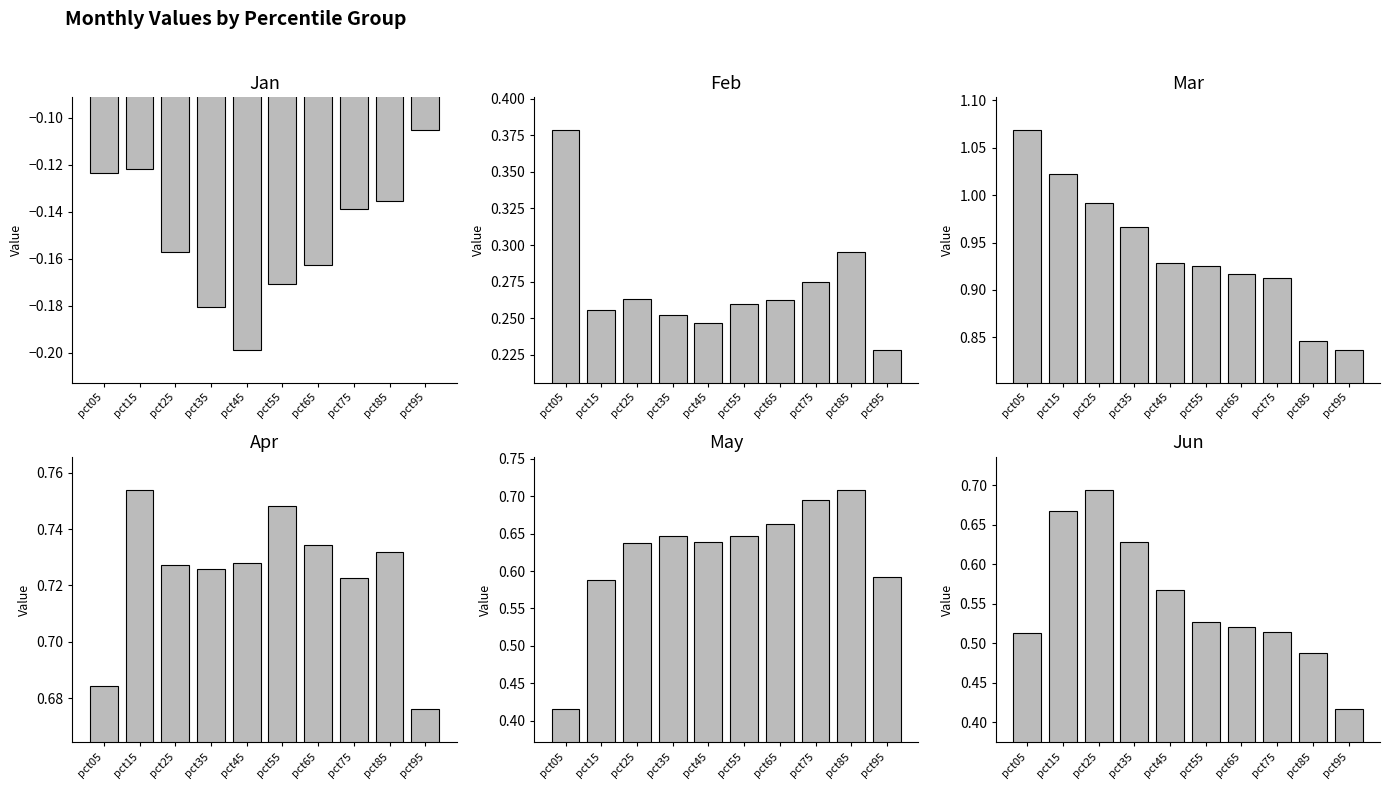

Which label corresponds to the largest value in the chart?

pct05